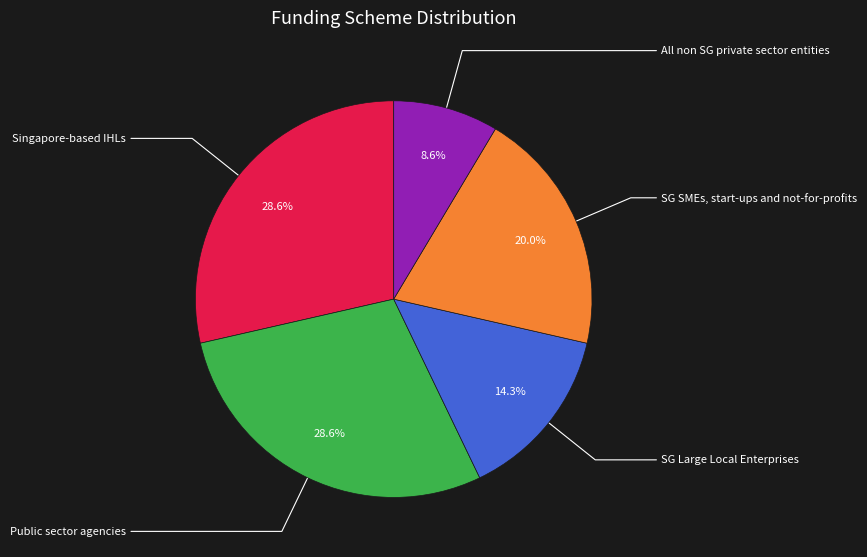

How many segments does this pie chart have?

5